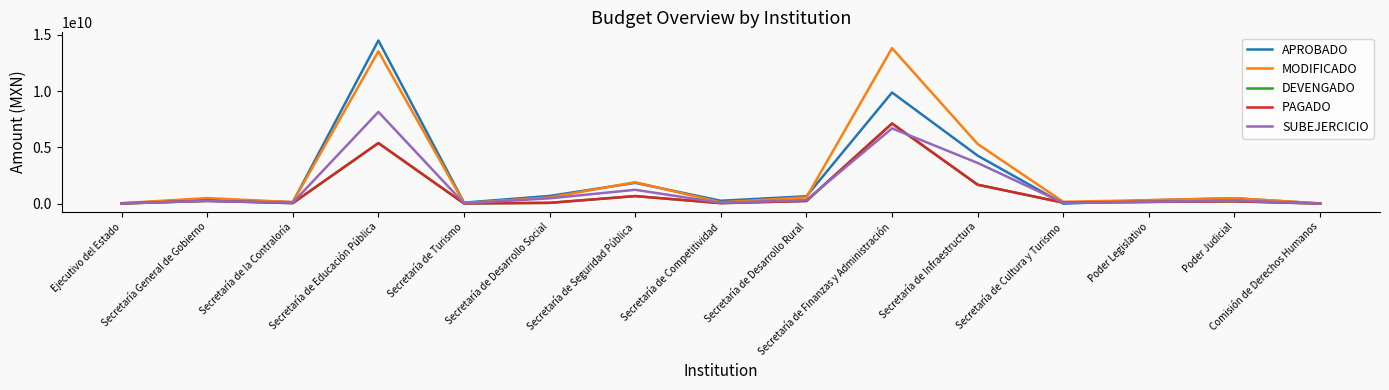

At which category does PAGADO reach its first local peak?

Secretaría General de Gobierno